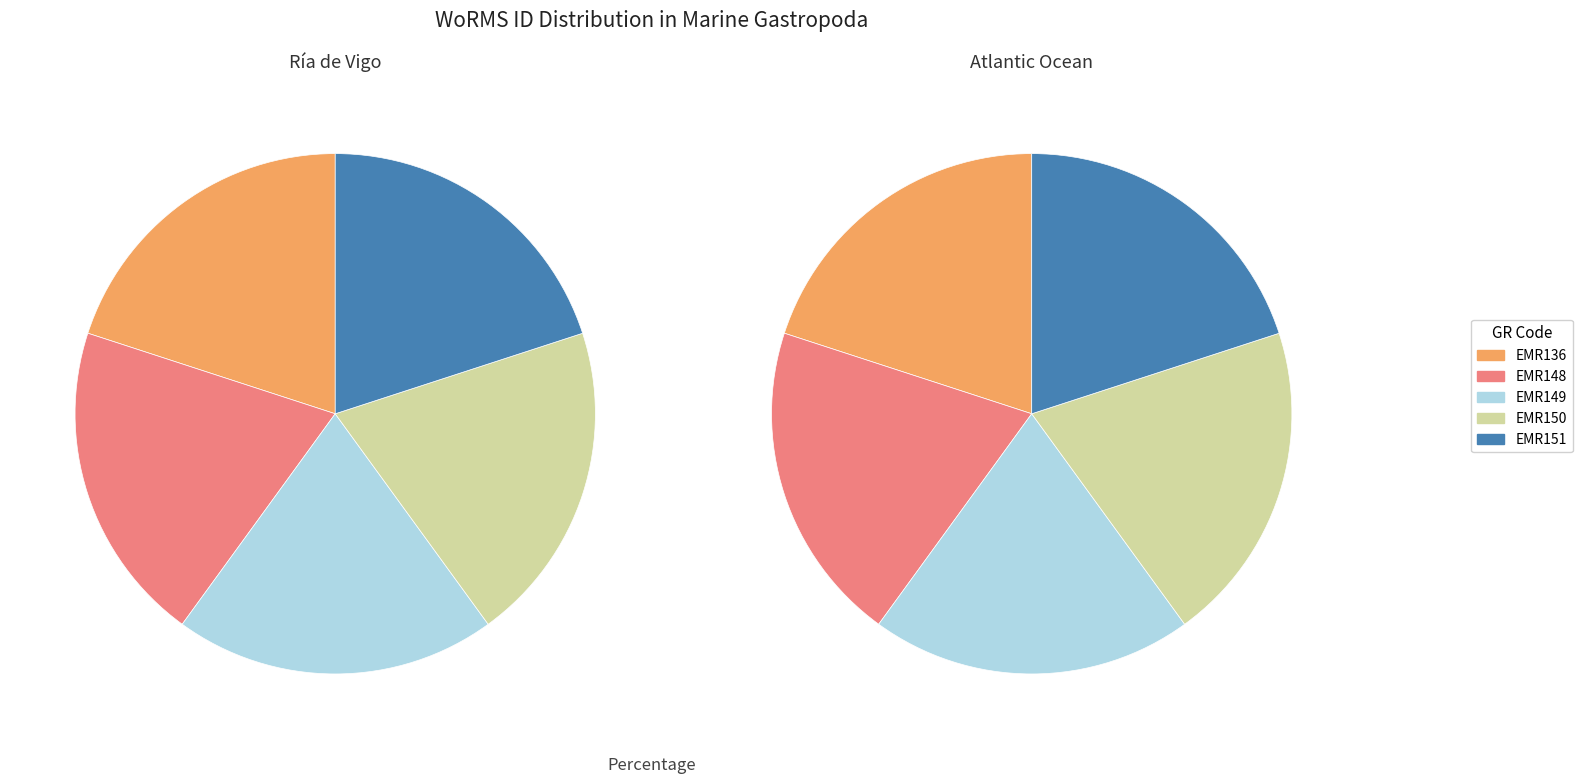

Combined, what portion of the pie is EMR150 and EMR148?

40.0%